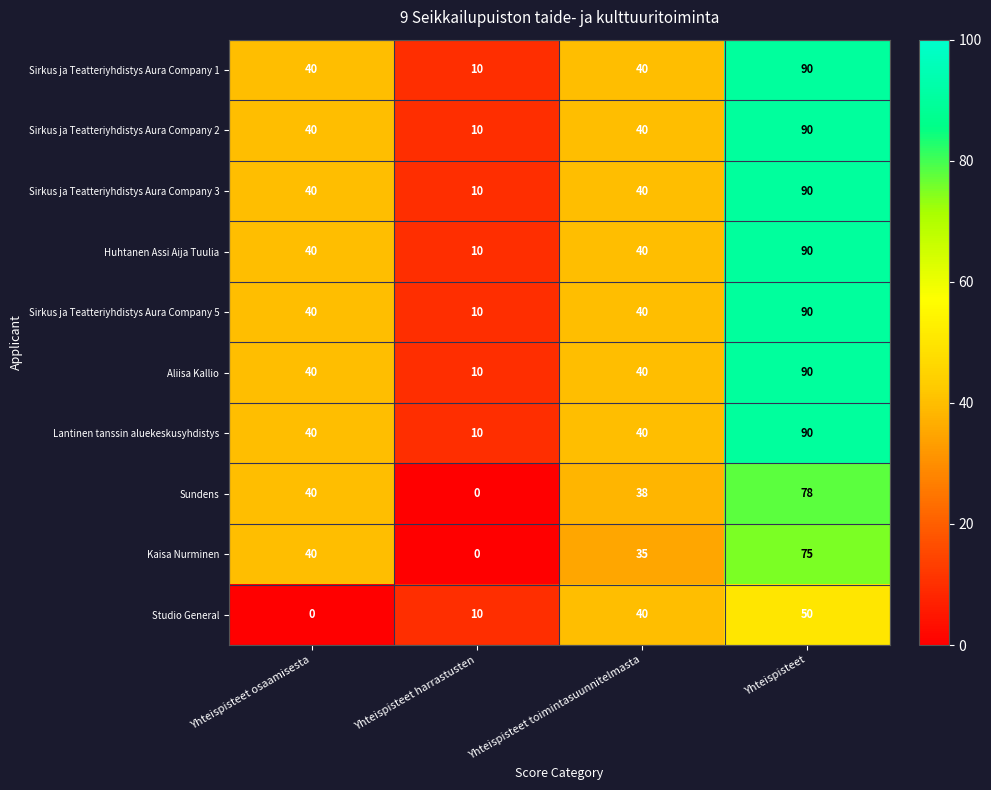

Is it true that Sirkus ja Teatteriyhdistys Aura Company 1 equals 65 at Yhteispisteet osaamisesta?

False